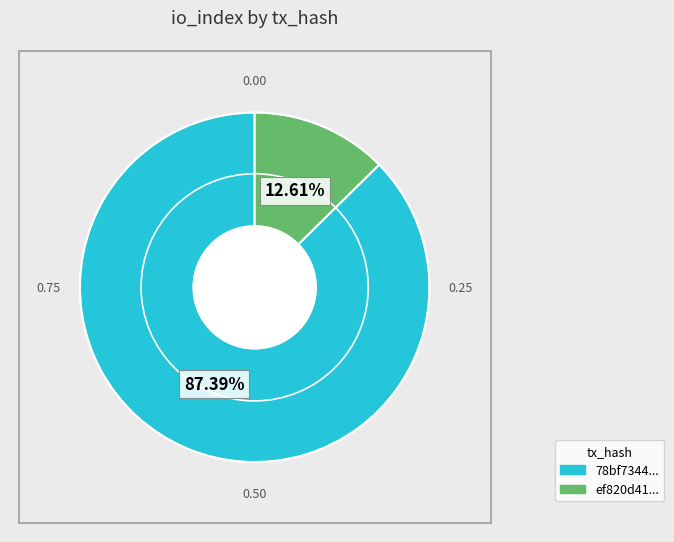

How many segments does this pie chart have?

2